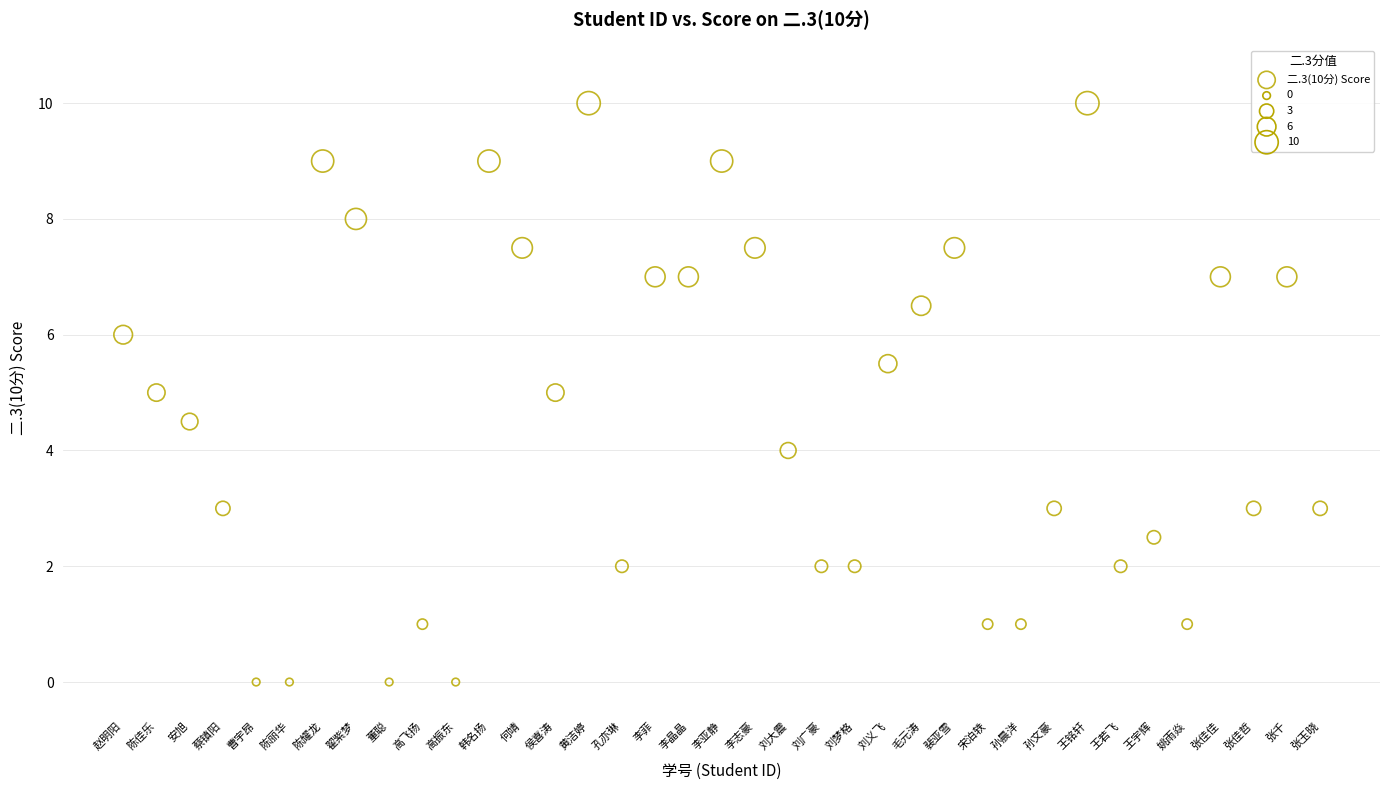

What is the range of Y values (max minus min)?

10.0